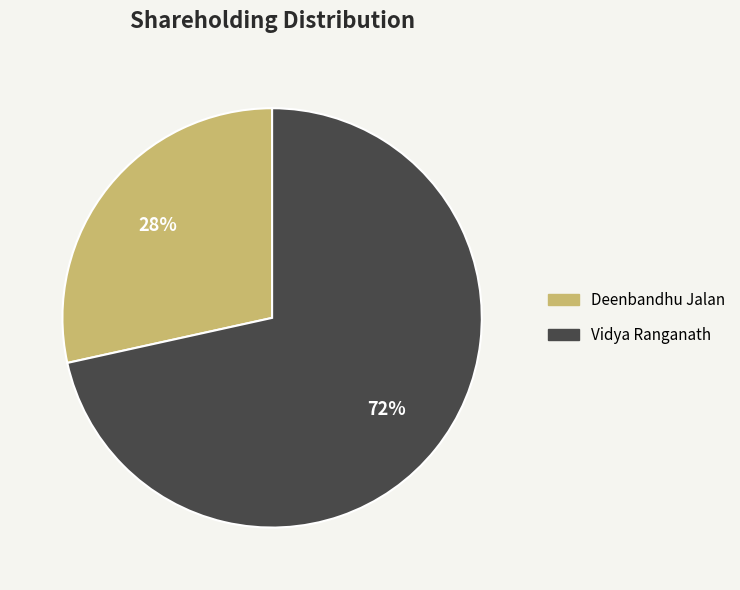

What percentage is the Vidya Ranganath slice, to the nearest percent?

72%